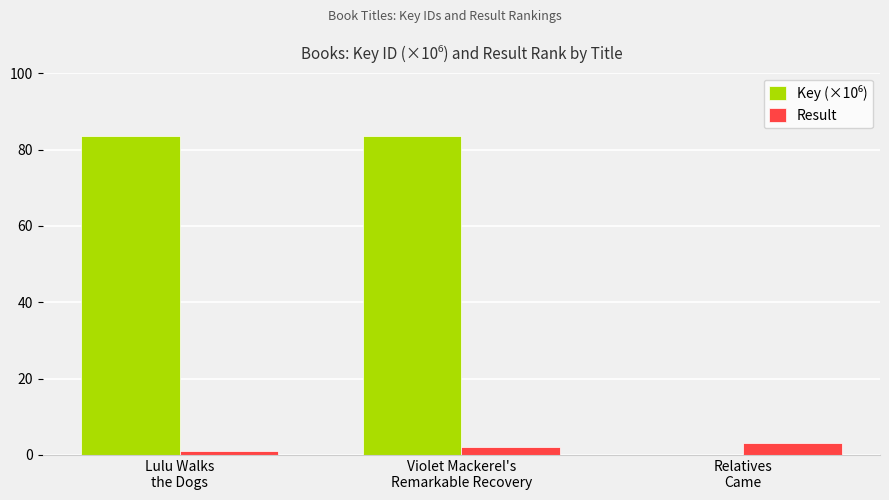

What is the greatest value displayed?

83.5